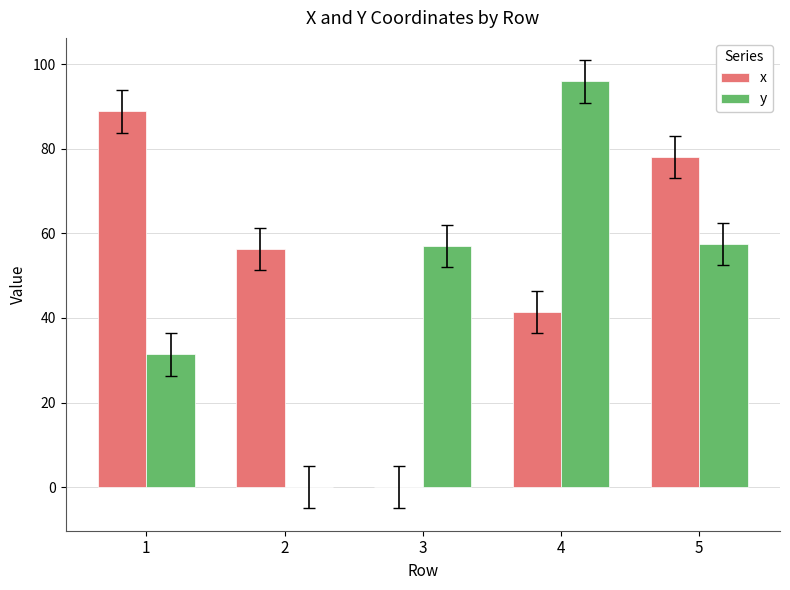

What is the sum of the y values at 1 and 4?

127.3